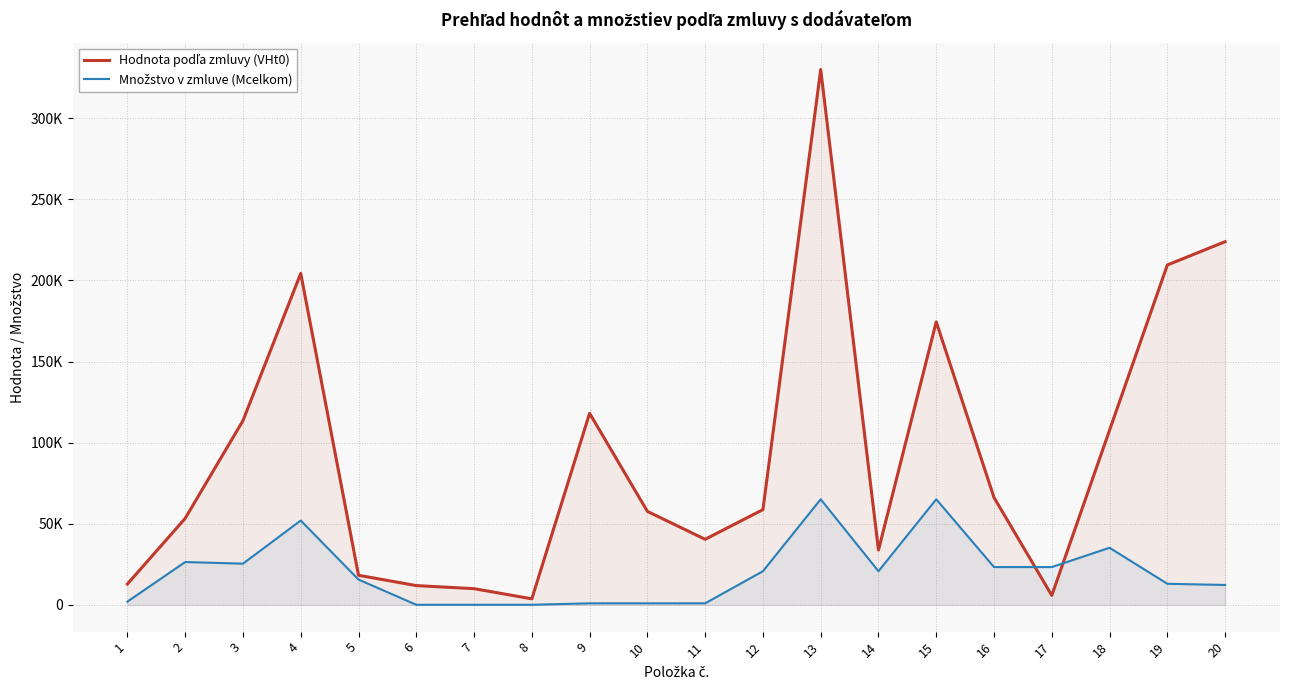

Reading right to left, list all the values displayed in this chart.

Hodnota podľa zmluvy (VHt0): 20=223927.5	19=209560.0	18=107712.0	17=5825.0	16=66172.0	15=174468.0	14=33822.5	13=330057.0	12=58722.5	11=40427.1	10=57645.0	9=118125.0	8=3719.5	7=9990.0	6=11880.0	5=18252.0	4=204360.0	3=113582.7	2=53328.0	1=12860.0
Množstvo v zmluve (Mcelkom): 20=12270.0	19=13000.0	18=35200.0	17=23300.0	16=23300.0	15=65100.0	14=20750.0	13=65100.0	12=20750.0	11=945.0	10=945.0	9=945.0	8=54.0	7=54.0	6=54.0	5=15600.0	4=52000.0	3=25410.0	2=26400.0	1=2000.0